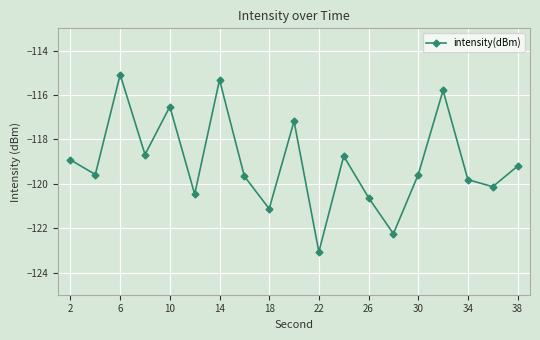

What is the value of the 5th point from the left?

-116.5